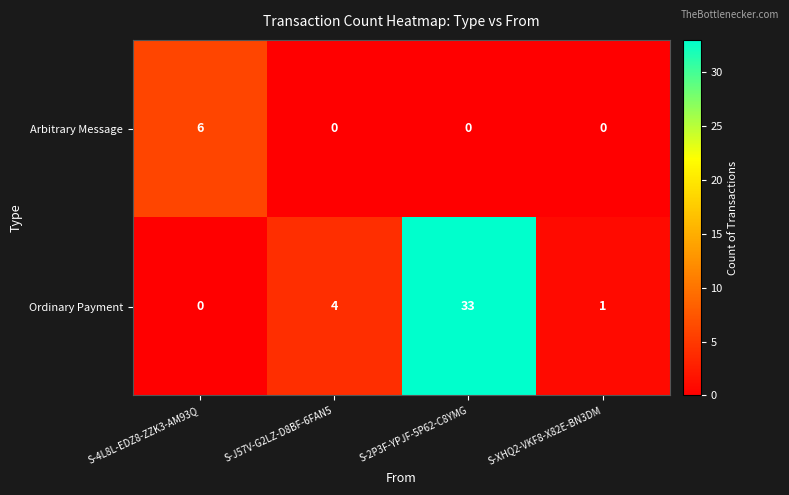

List the series in order of their peak value, highest first.

Ordinary Payment, Arbitrary Message